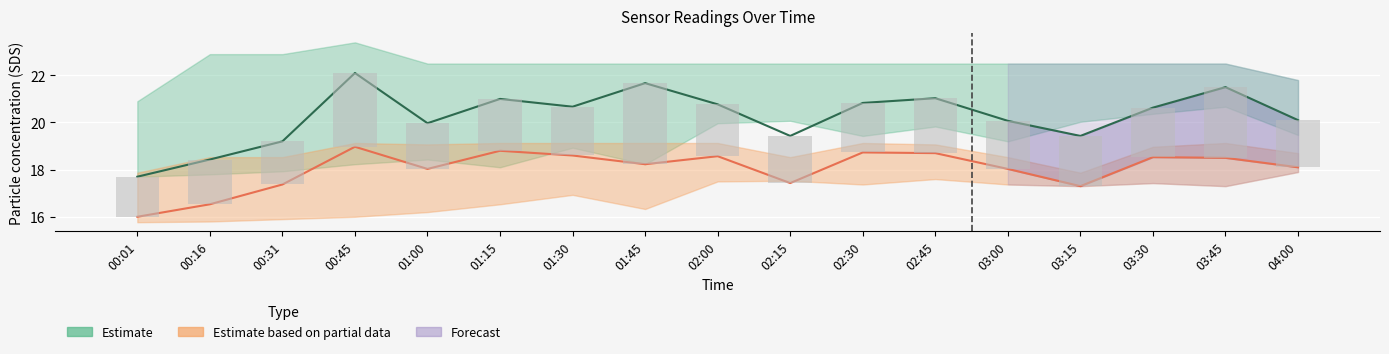

Where is P1-P2 range (bars) nearest to the value 2?

02:15